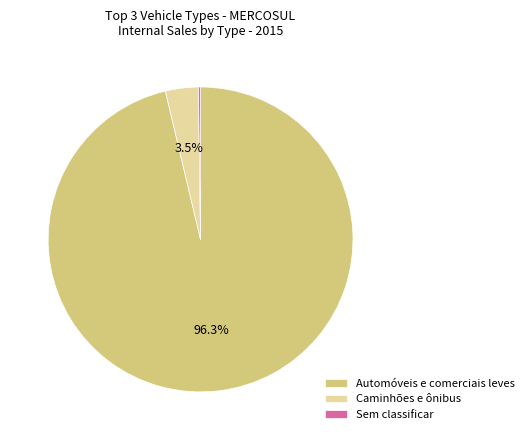

Which category has the biggest portion of the pie?

Automóveis e comerciais leves